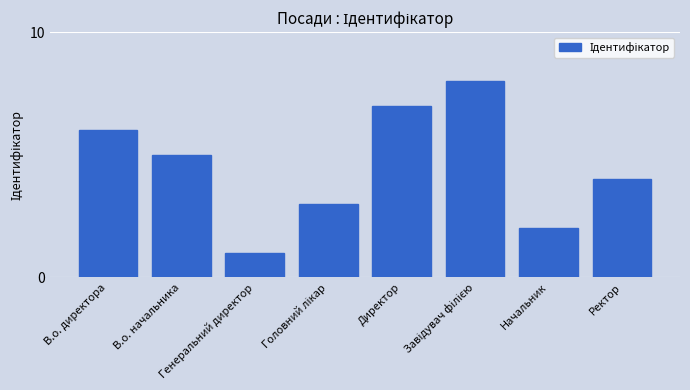

What is the difference between the maximum and minimum values?

7